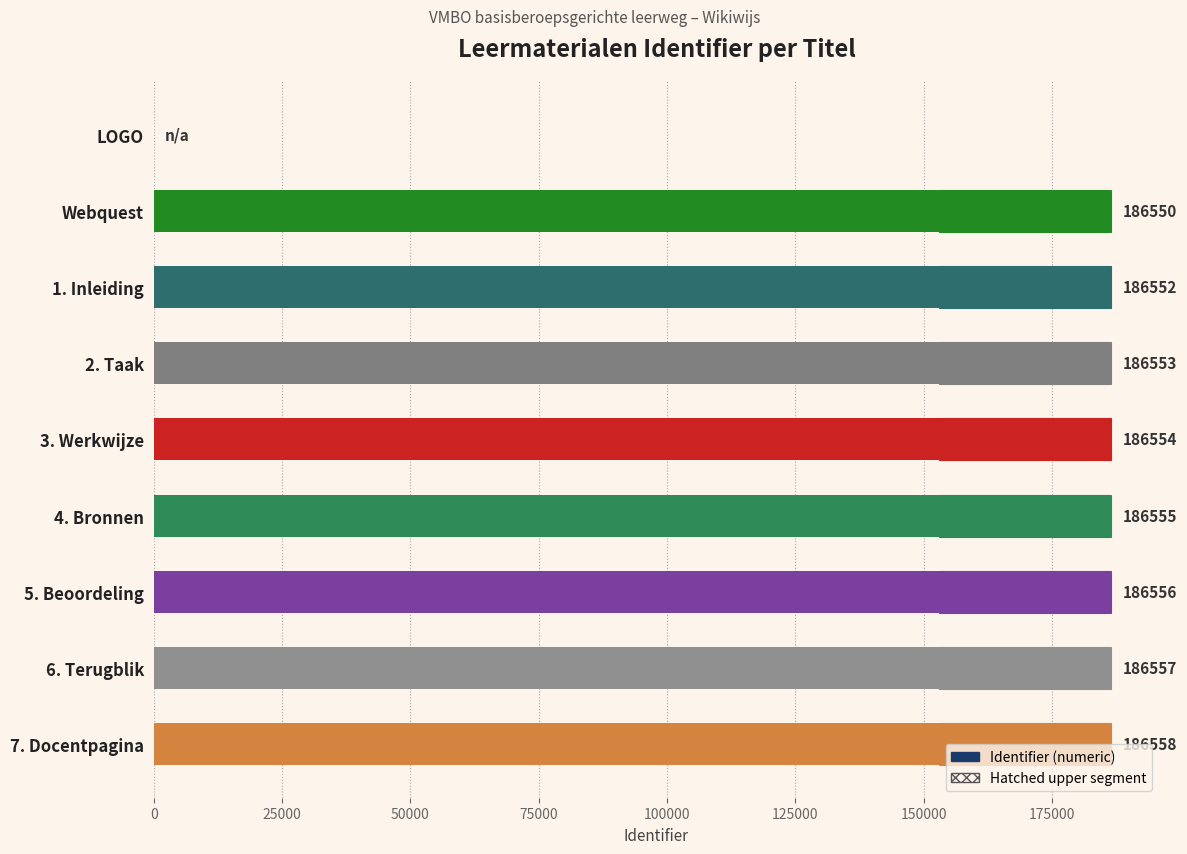

What is the value of the 8th bar from the left?

186557